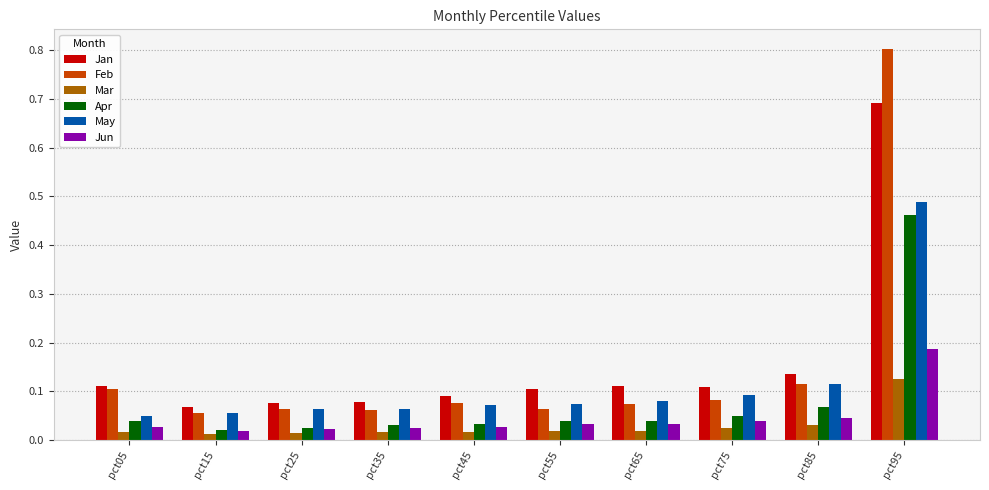

Which series has the largest range (max minus min)?

Feb